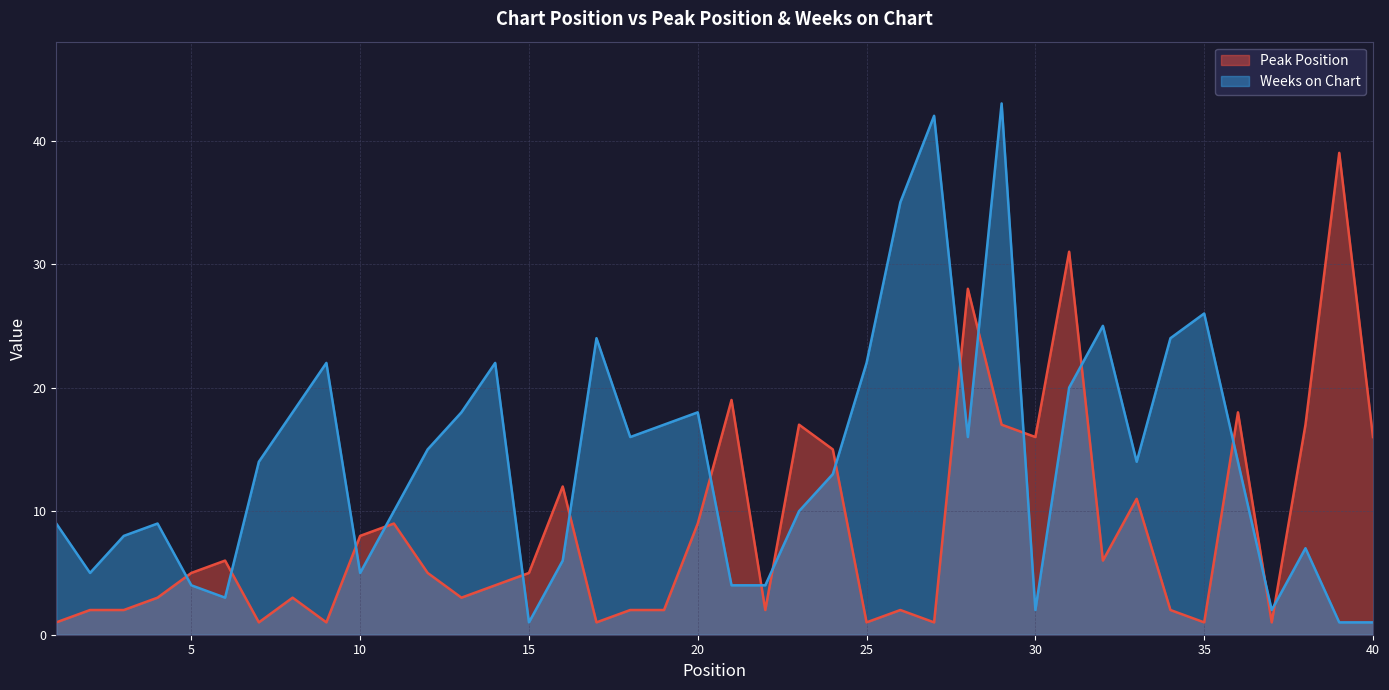

What is the spread (max minus min) of values at 22?

2